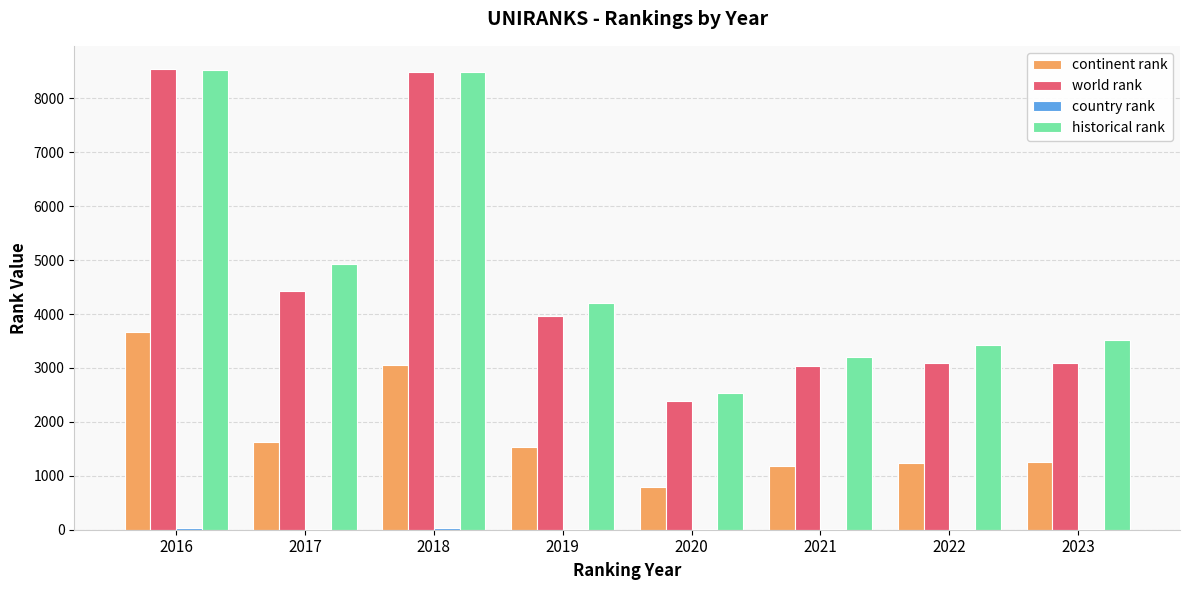

Are the bars grouped side by side (vs. stacked)?

Yes